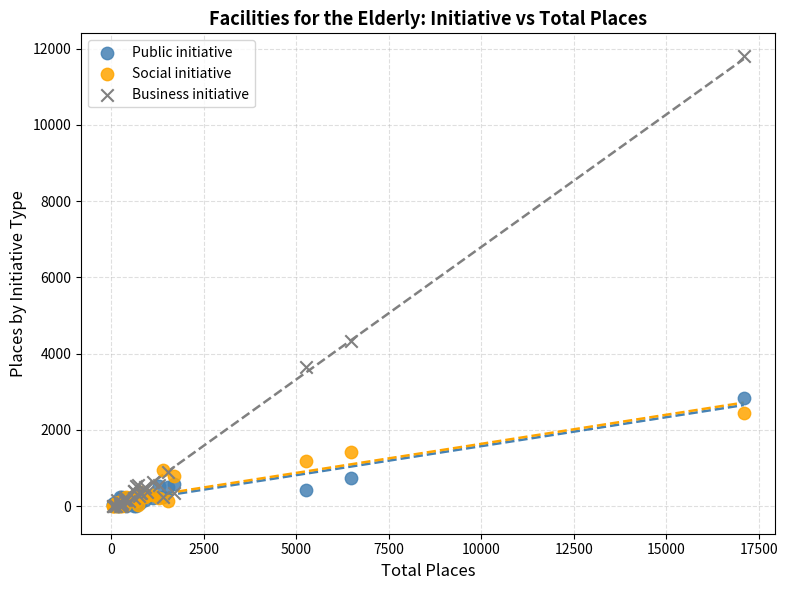

Across all series, what Y value is closest to 5902?

4324